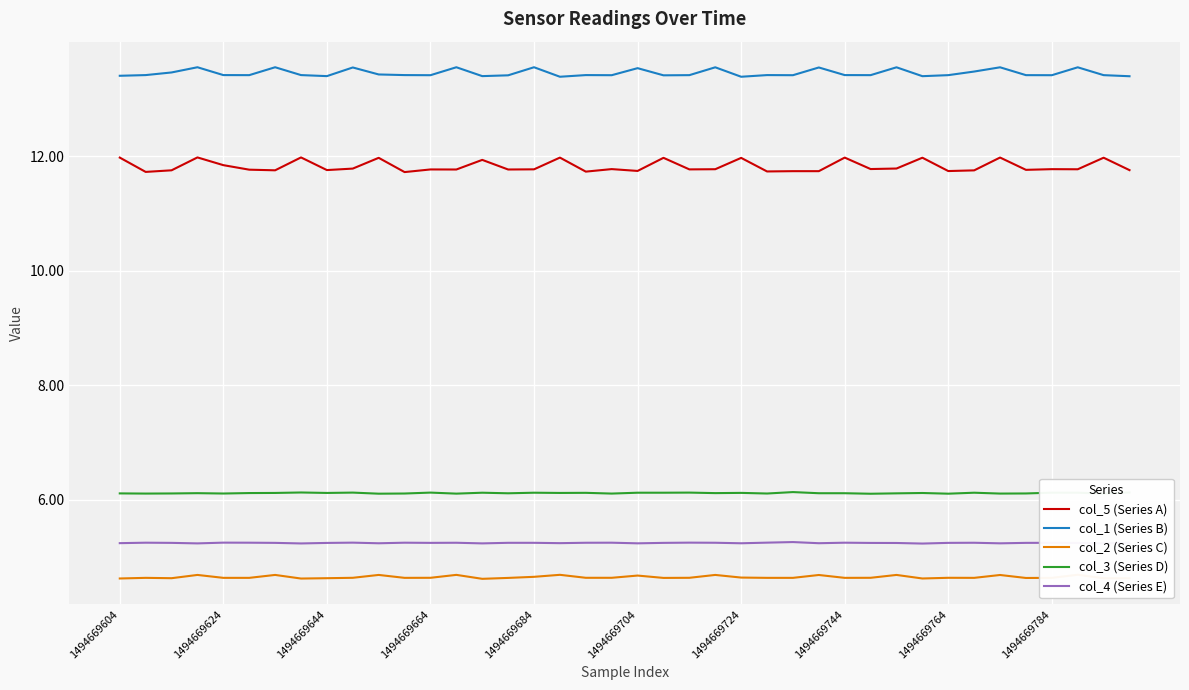

The col_1 (Series B) series shows 5.7 at 1494669764. True or false?

False